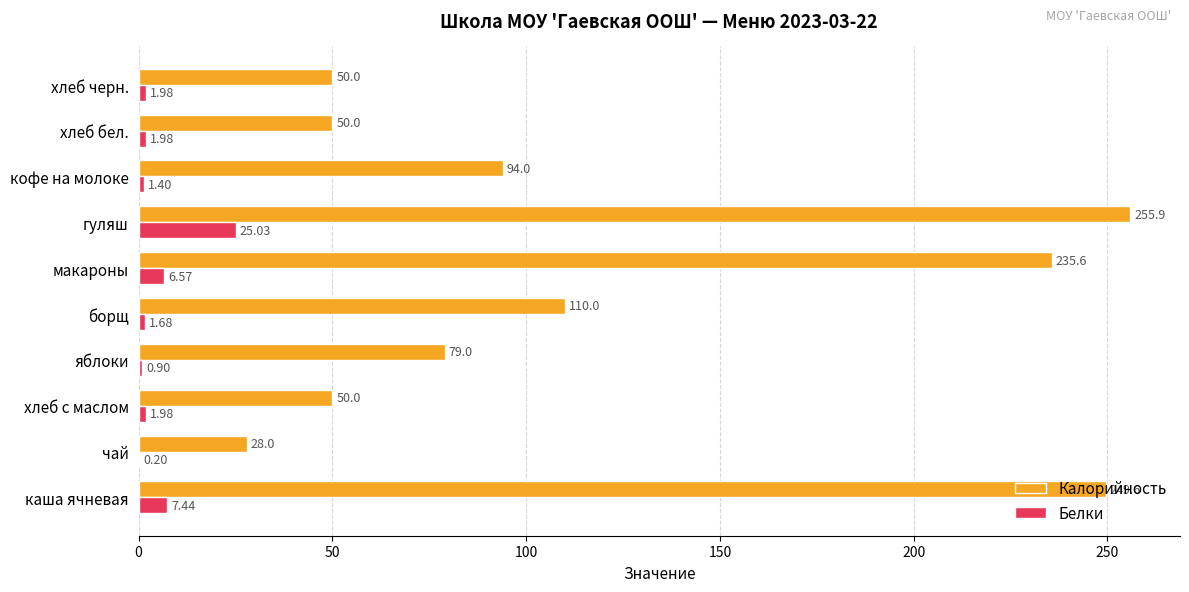

What is the sum of all Белки values?

49.2